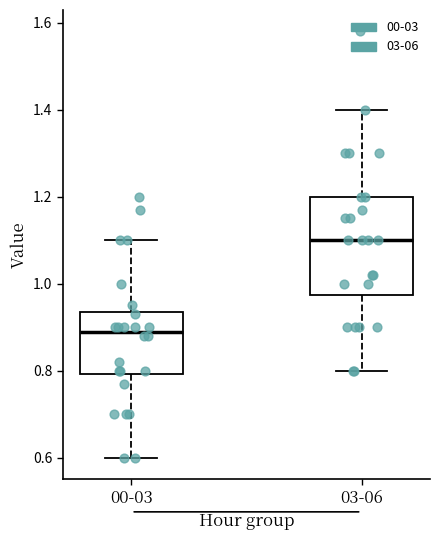

Which box is the tallest, from its lower edge to its upper edge?

03-06